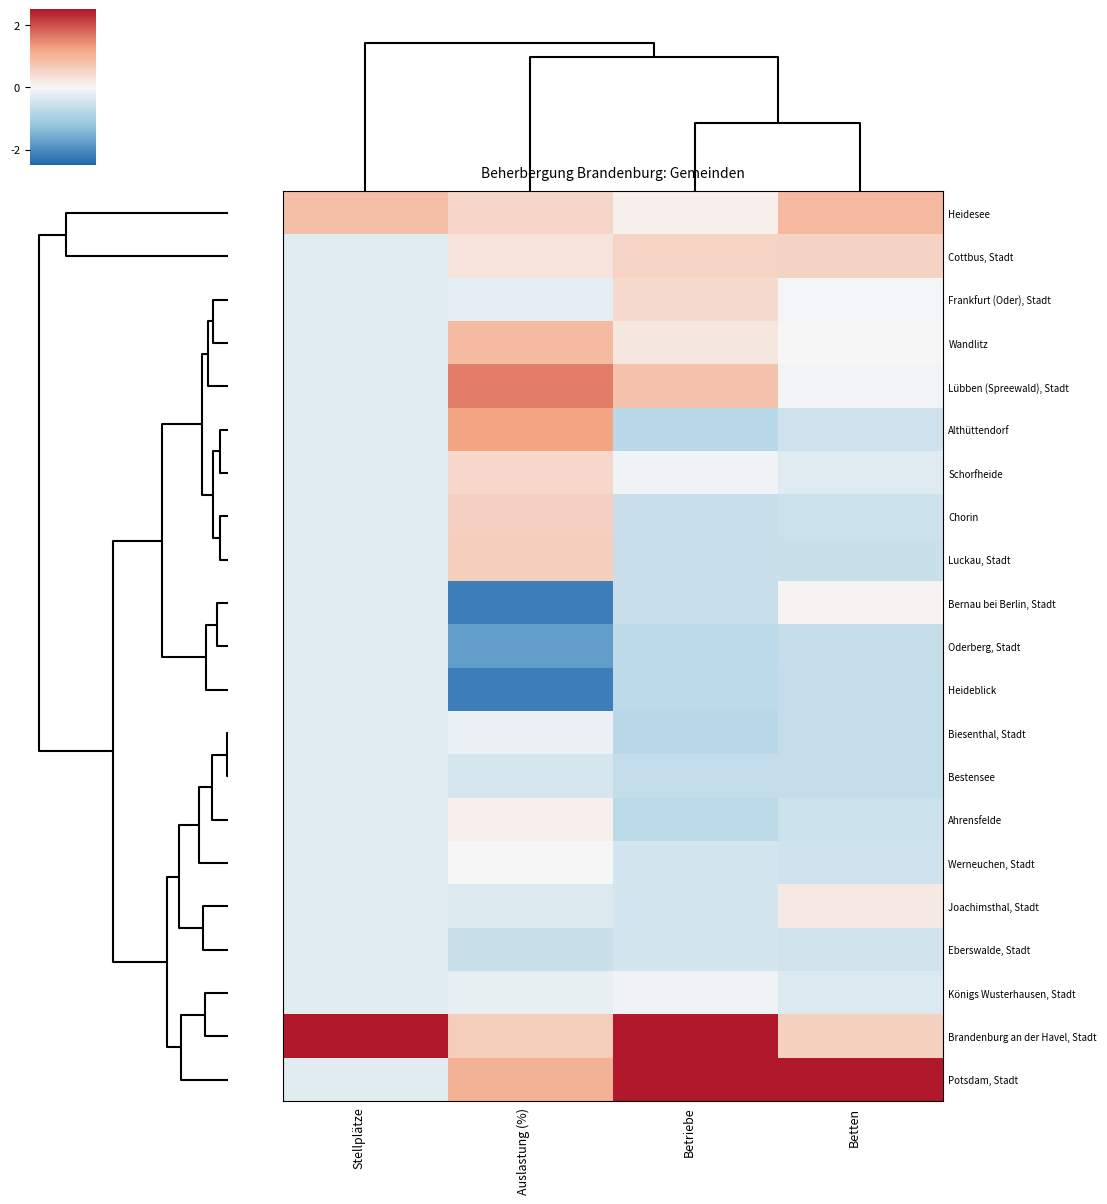

Which category has the lowest value across all series?

Auslastung (%)